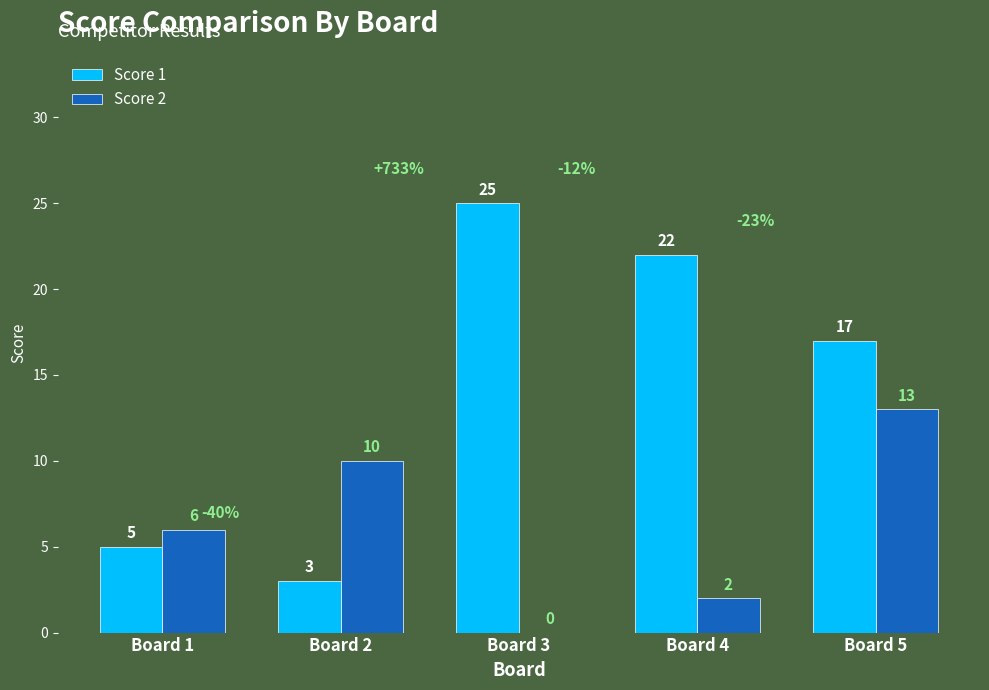

How many data points does each series have?

5